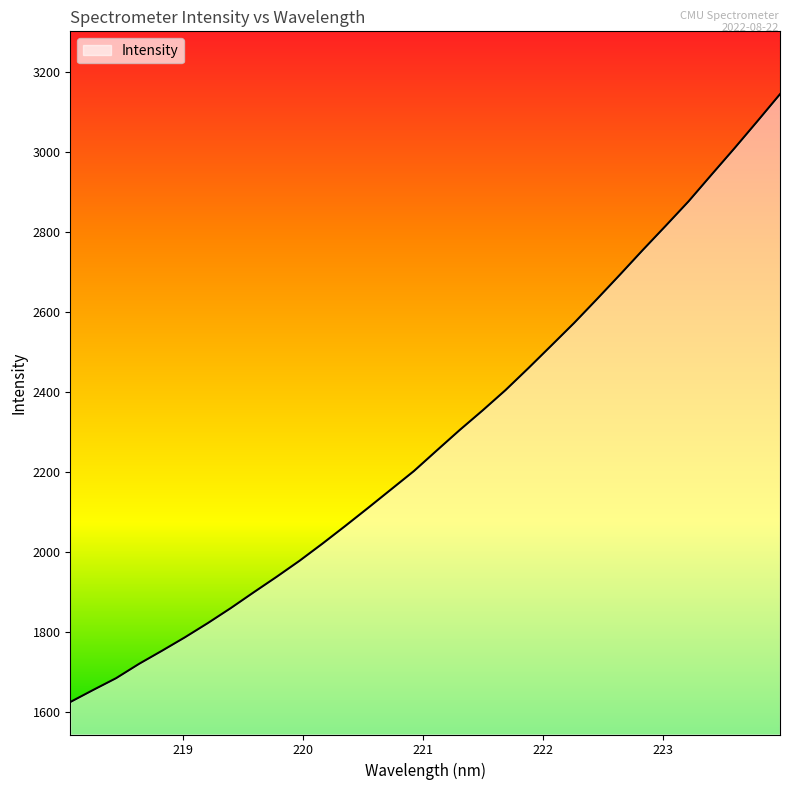

How many values exceed 2253?

16